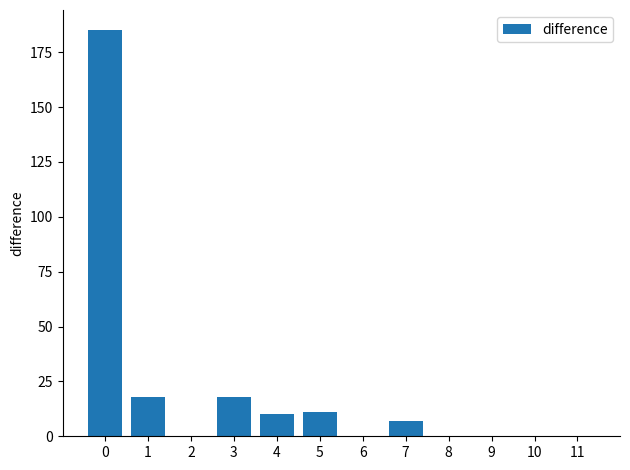

What is the sum of all values?

249